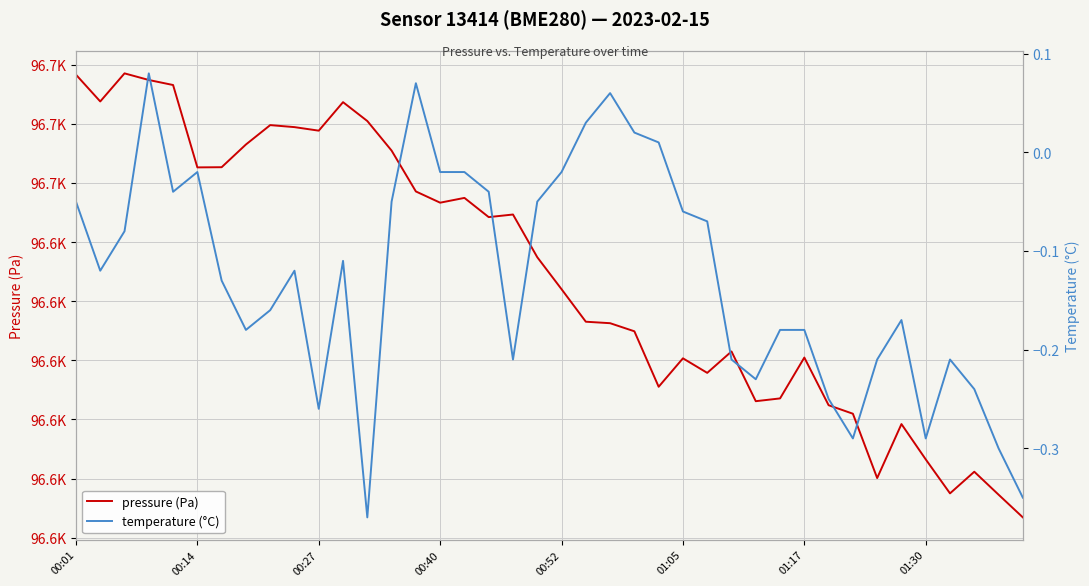

List the labels in order of temperature (°C) value, smallest first.

12, 39, 38, 32, 35, 10, 31, 37, 28, 18, 27, 33, 36, 01:30, 29, 30, 34, 8, 01:17, 00:14, 9, 11, 00:27, 26, 25, 00:01, 13, 19, 00:52, 17, 01:05, 15, 16, 20, 24, 23, 21, 22, 14, 00:40